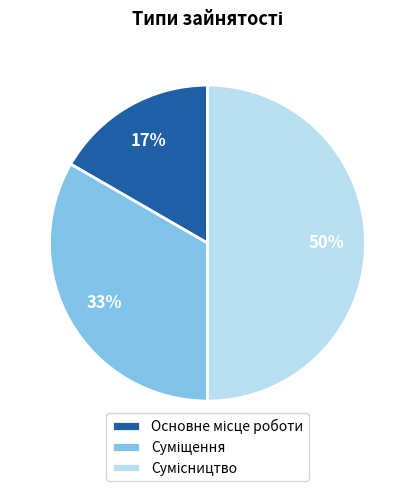

To the nearest percent, what is the difference between the largest and smallest slice percentages?

33%